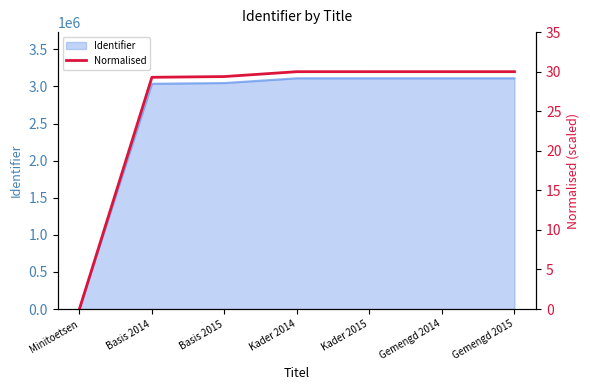

Rank the categories by value from lowest to highest.

Minitoetsen, Basis 2014, Basis 2015, Kader 2014, Kader 2015, Gemengd 2014, Gemengd 2015